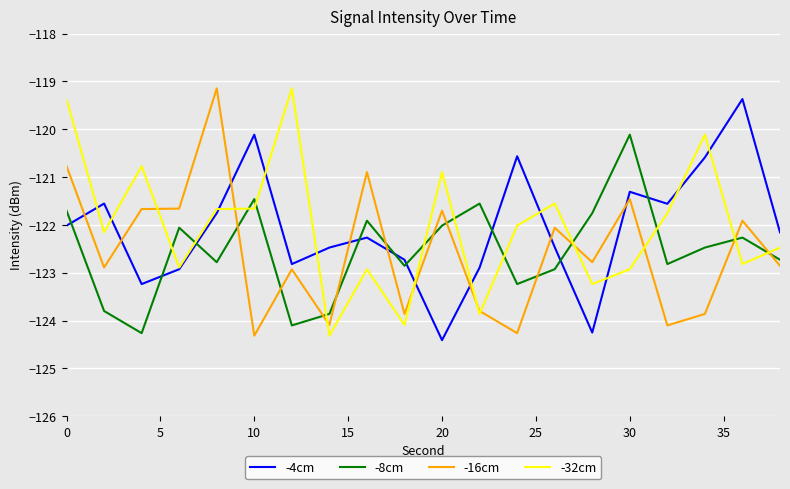

What is the sum of all -4cm values?

-2441.4